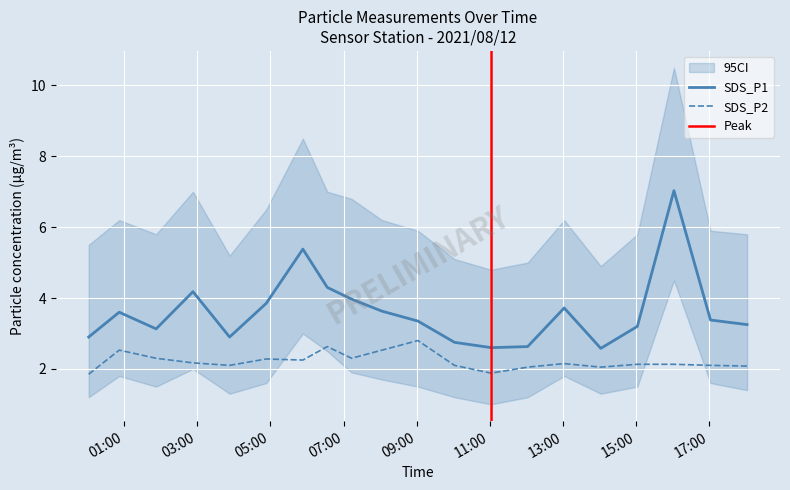

Is it true that SDS_P2 equals 1.2 at 2021/08/12 11:02:00?

False